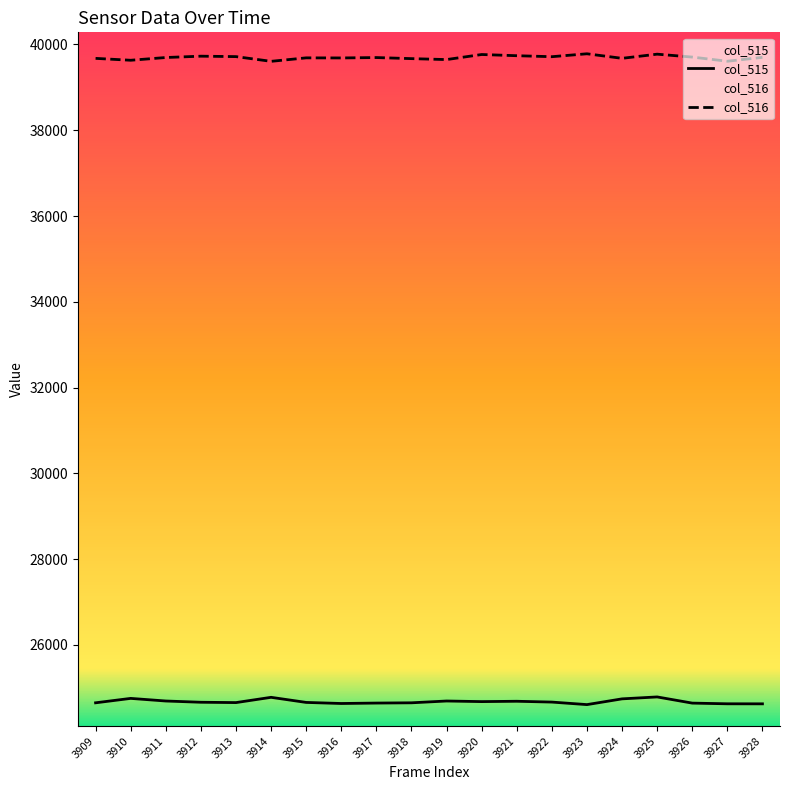

What is the value of the col_515 point at the 2nd from the left?

24755